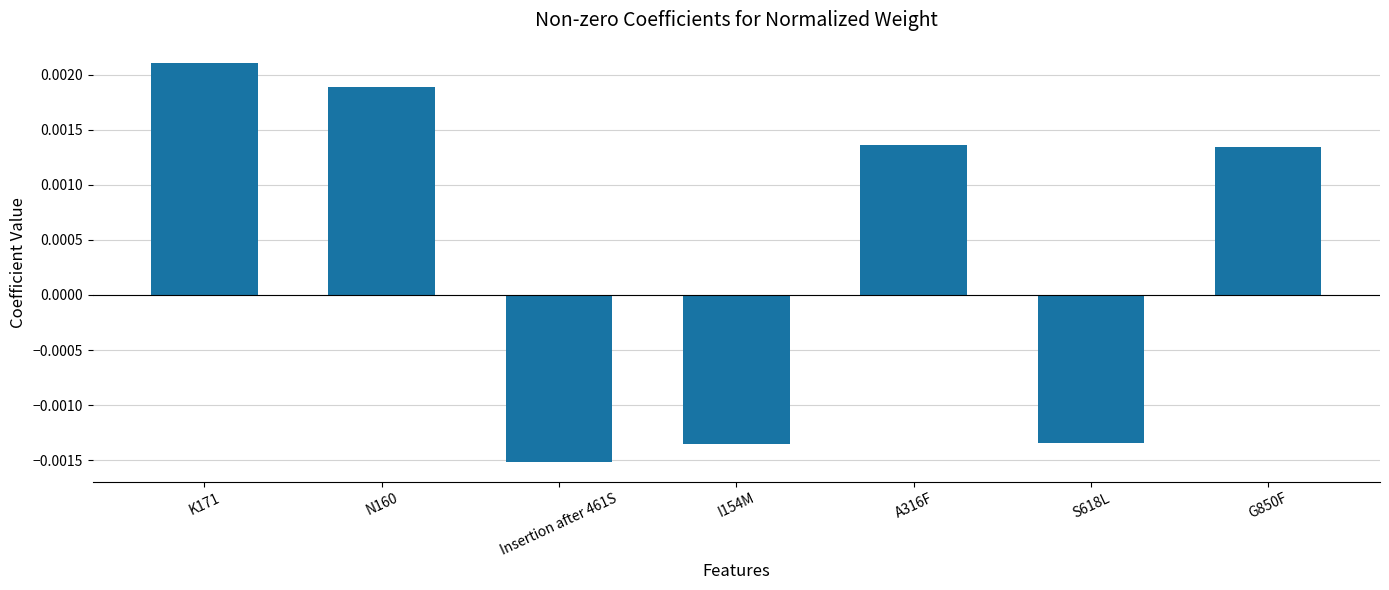

Count the values in the range 0 to 1.

4